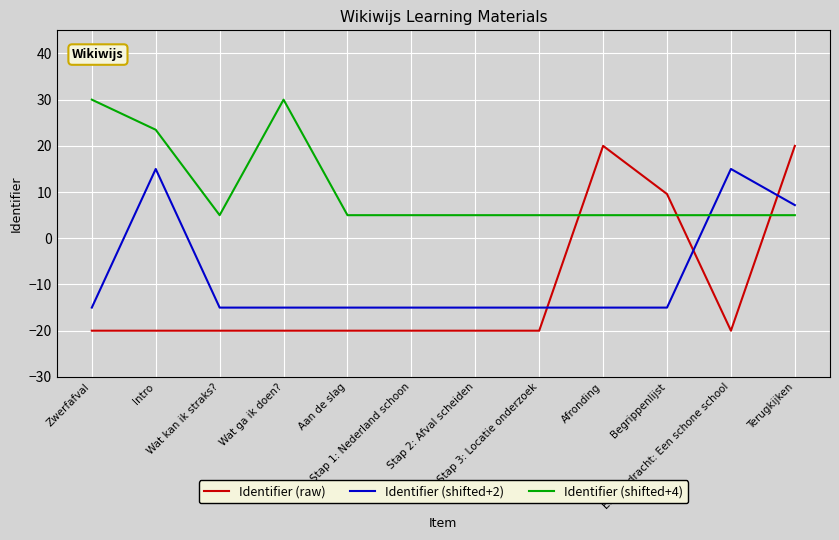

What is the difference between the maximum and minimum values in the Identifier (shifted+2) series?

30.0